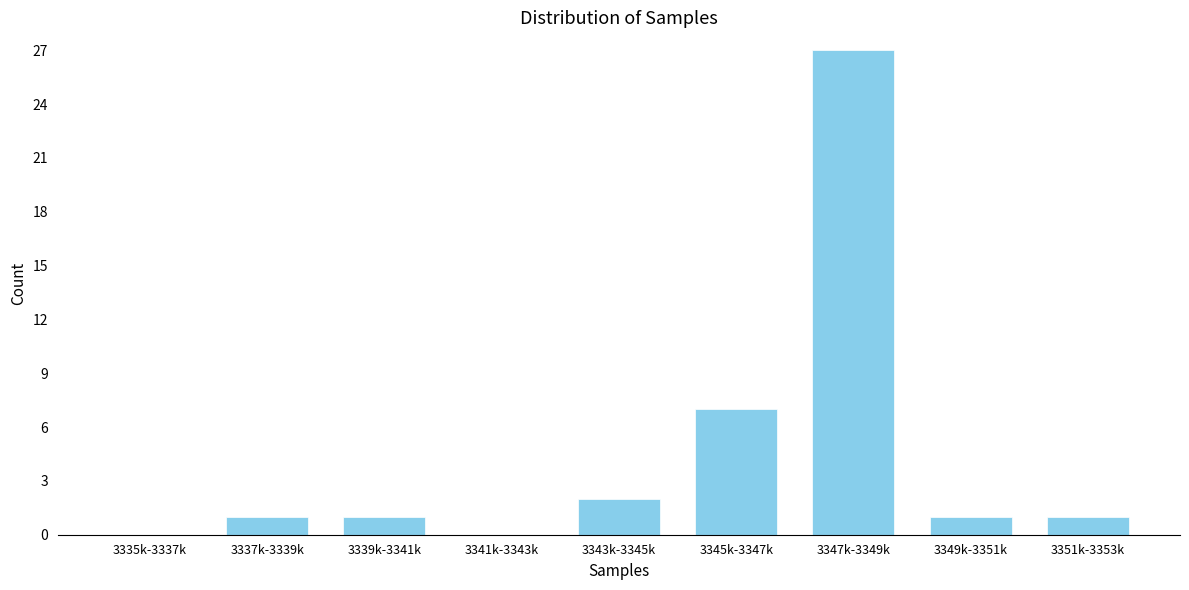

Reading left to right, extract all data points from this chart.

3335k-3337k=0	3337k-3339k=1	3339k-3341k=1	3341k-3343k=0	3343k-3345k=2	3345k-3347k=7	3347k-3349k=27	3349k-3351k=1	3351k-3353k=1